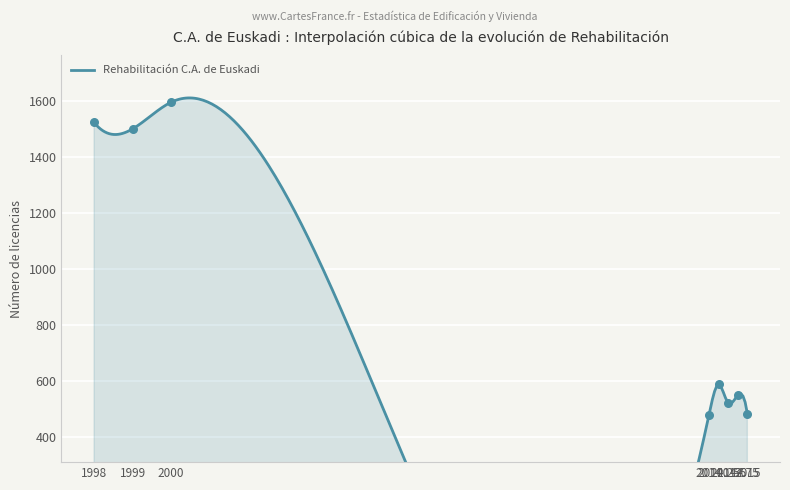

Approximately how many times larger is the value at IV-2014 compared to 1998?

0.4